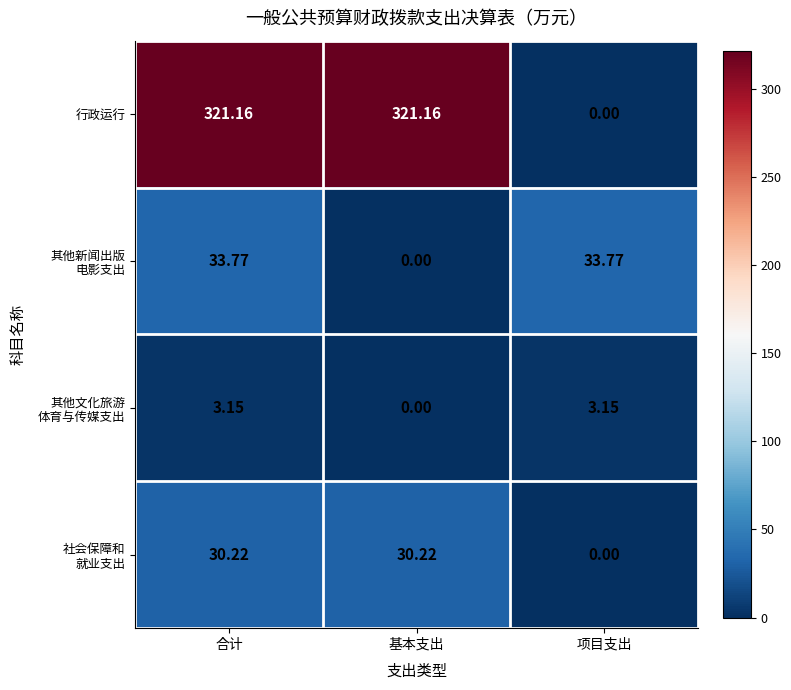

At which label does 行政运行 reach its minimum?

项目支出